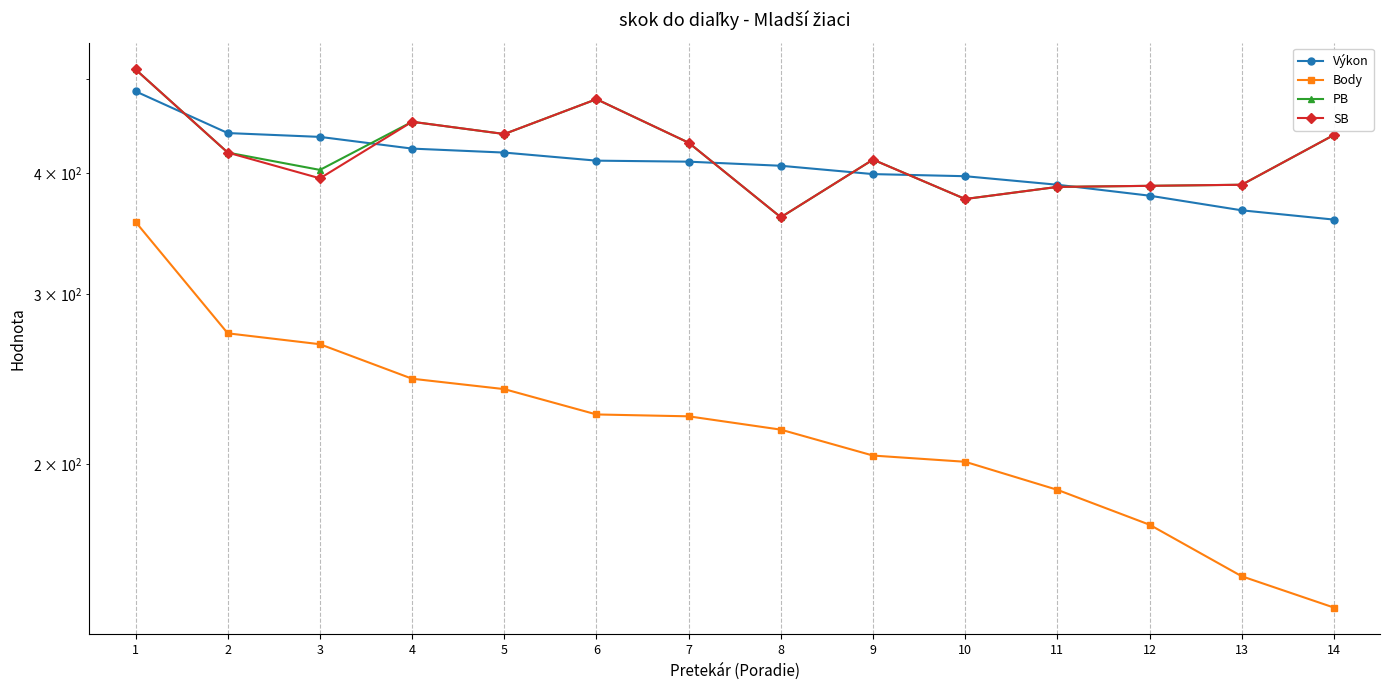

What is the difference between the maximum and minimum values in the SB series?

152